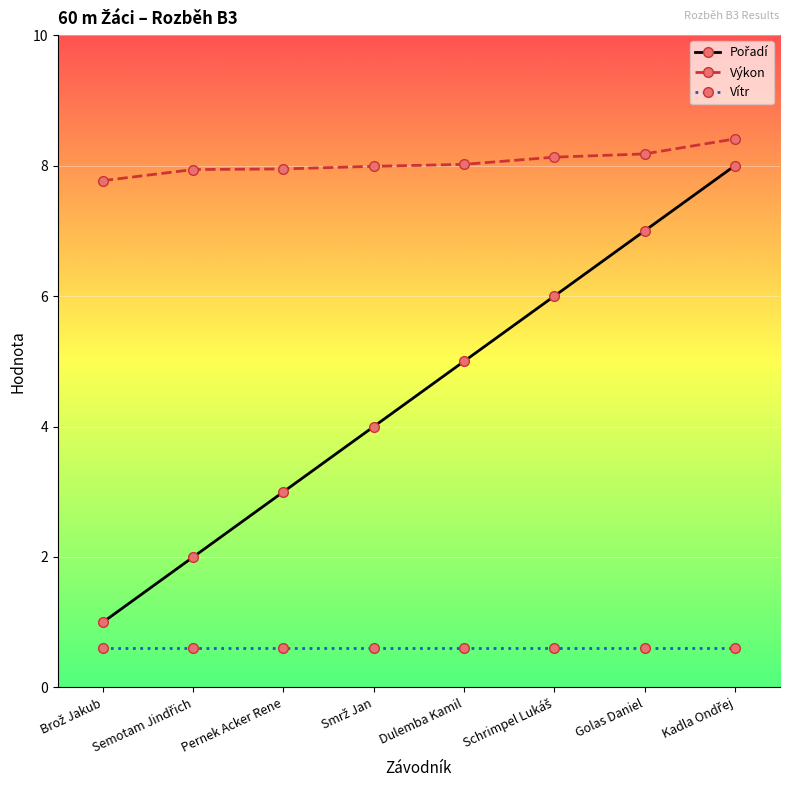

Is it true that Vítr equals 0.6 at Dulemba Kamil?

True